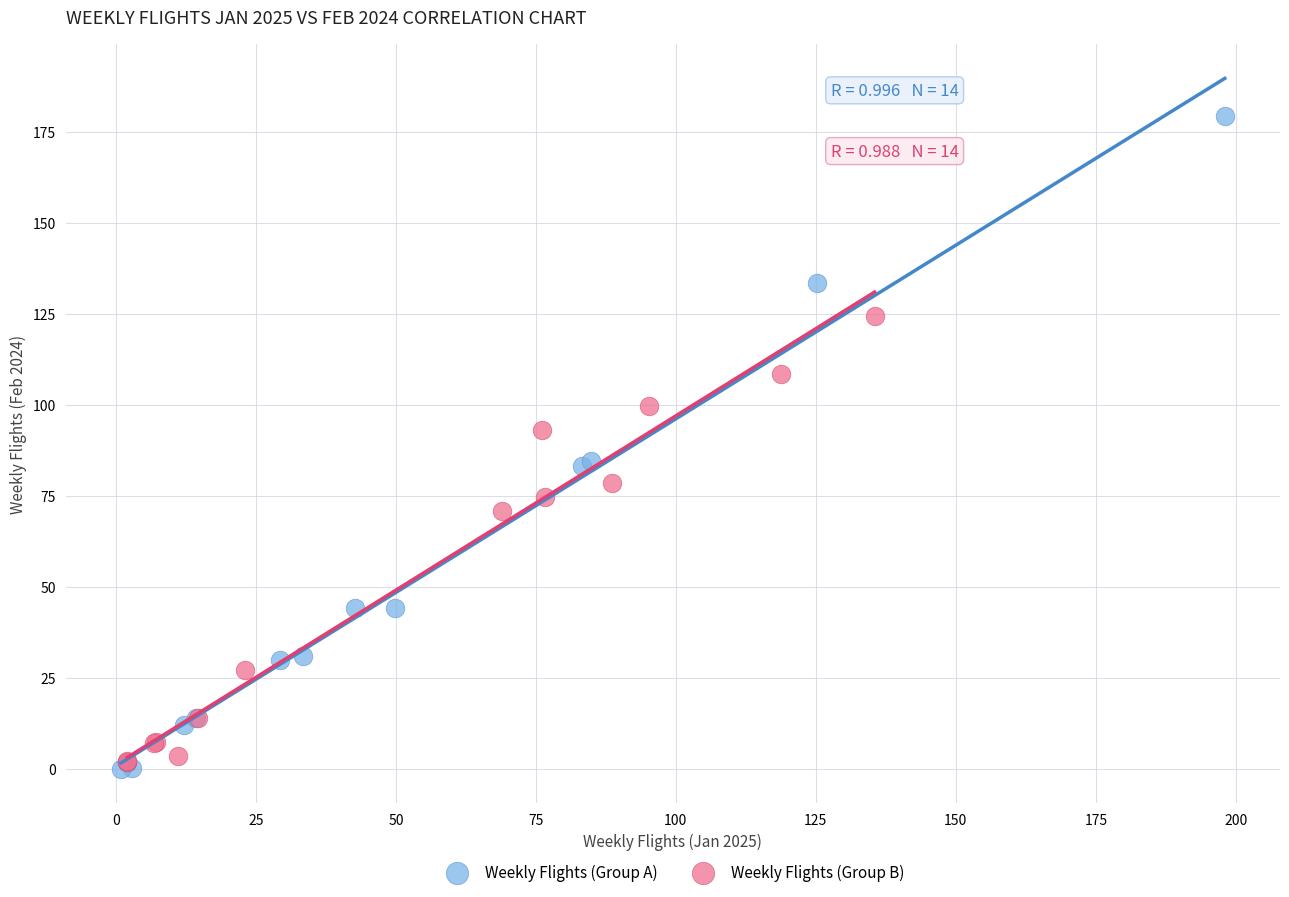

Which series has the largest Y range (max minus min)?

Weekly Flights (Group A)